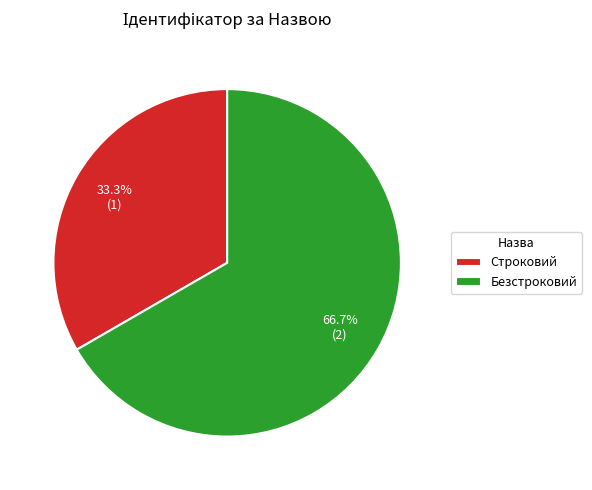

To the nearest percent, what portion does Строковий represent?

33%